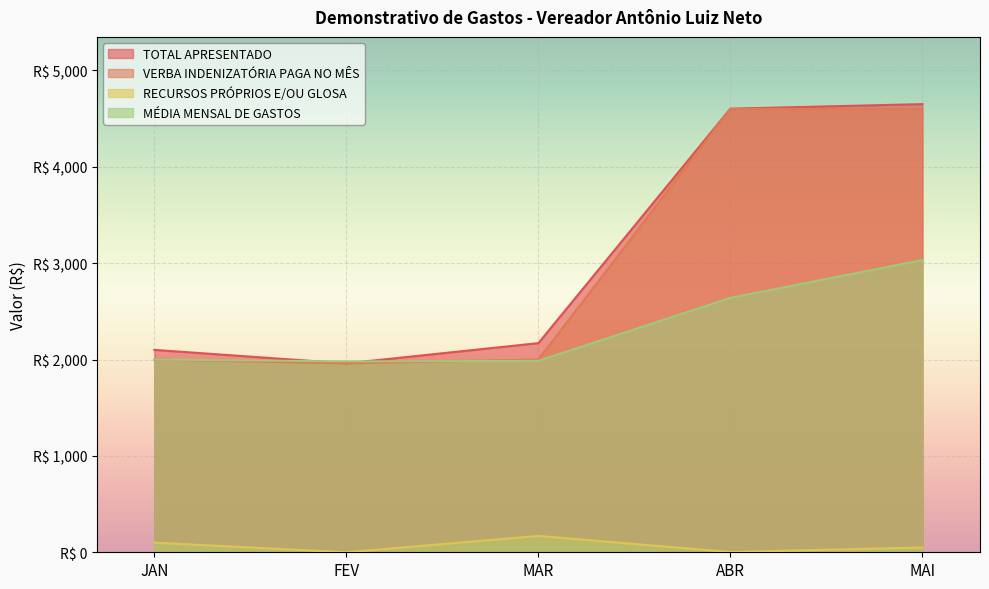

How many lines are shown in the chart?

4